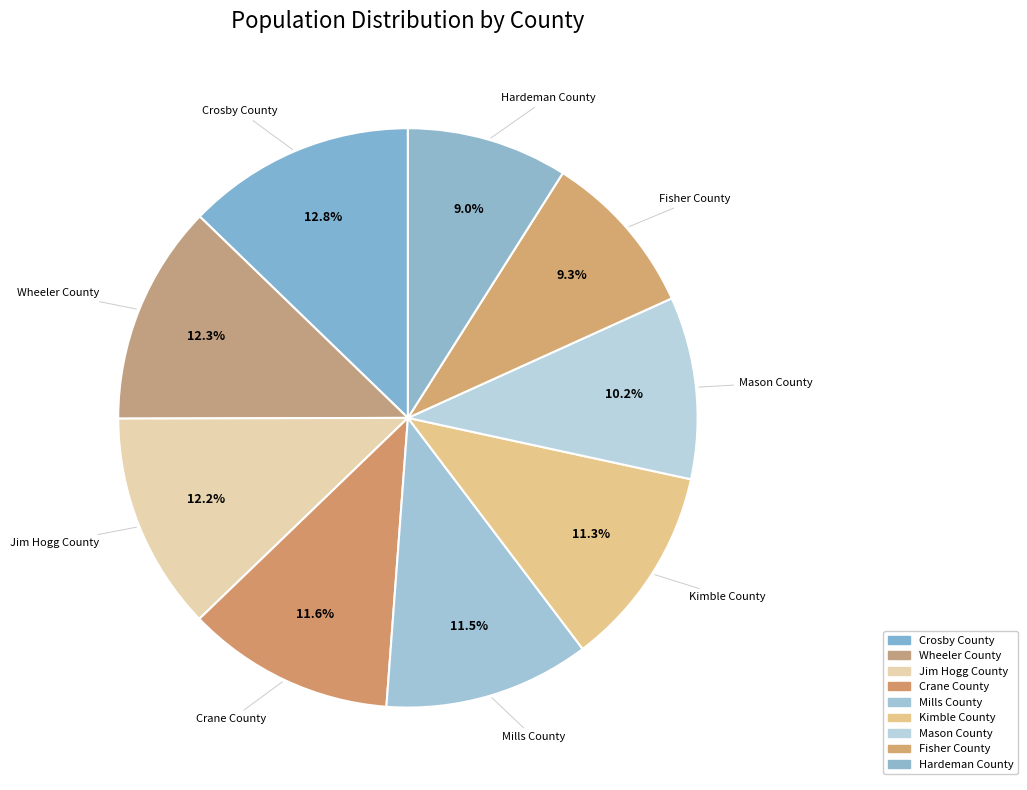

How many slices are in this pie chart?

9